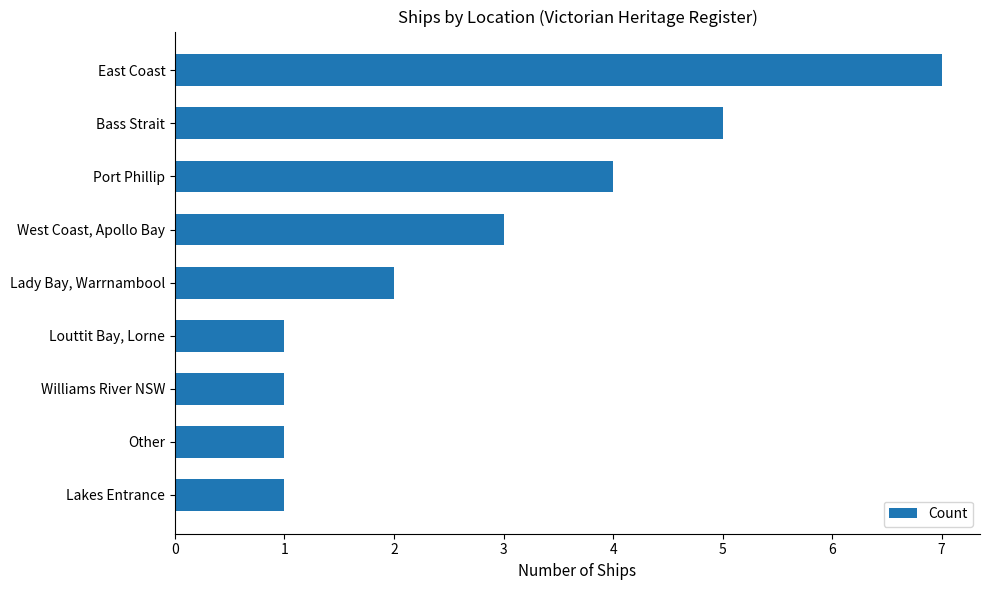

Reading bottom to top, extract all data points from this chart.

Lakes Entrance=1	Other=1	Williams River NSW=1	Louttit Bay, Lorne=1	Lady Bay, Warrnambool=2	West Coast, Apollo Bay=3	Port Phillip=4	Bass Strait=5	East Coast=7